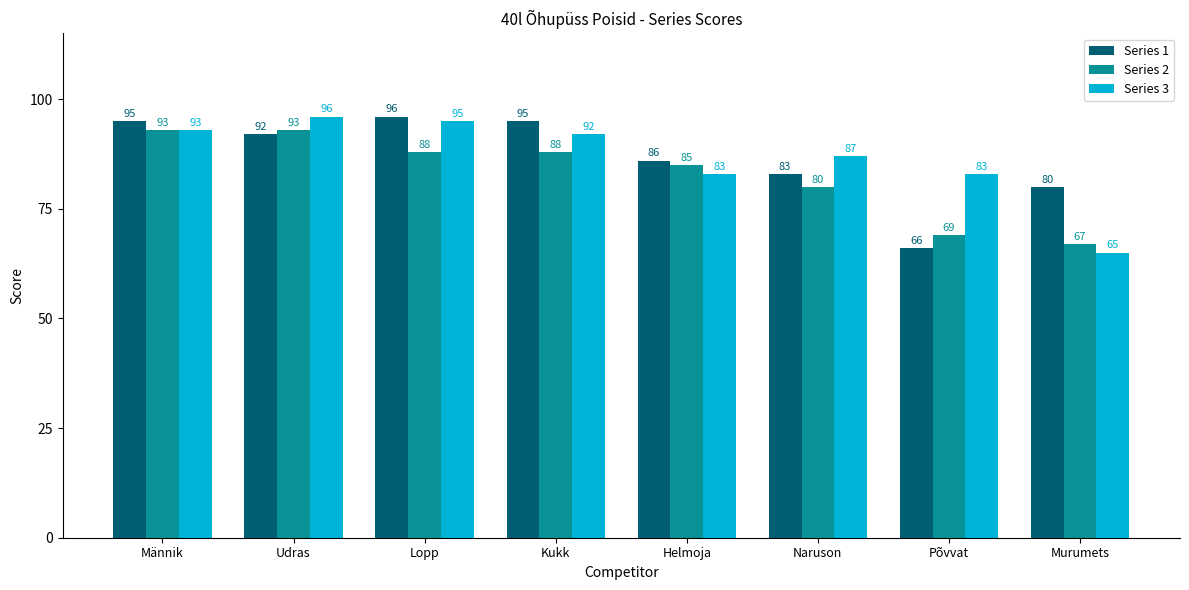

How many distinct data groups are displayed?

3